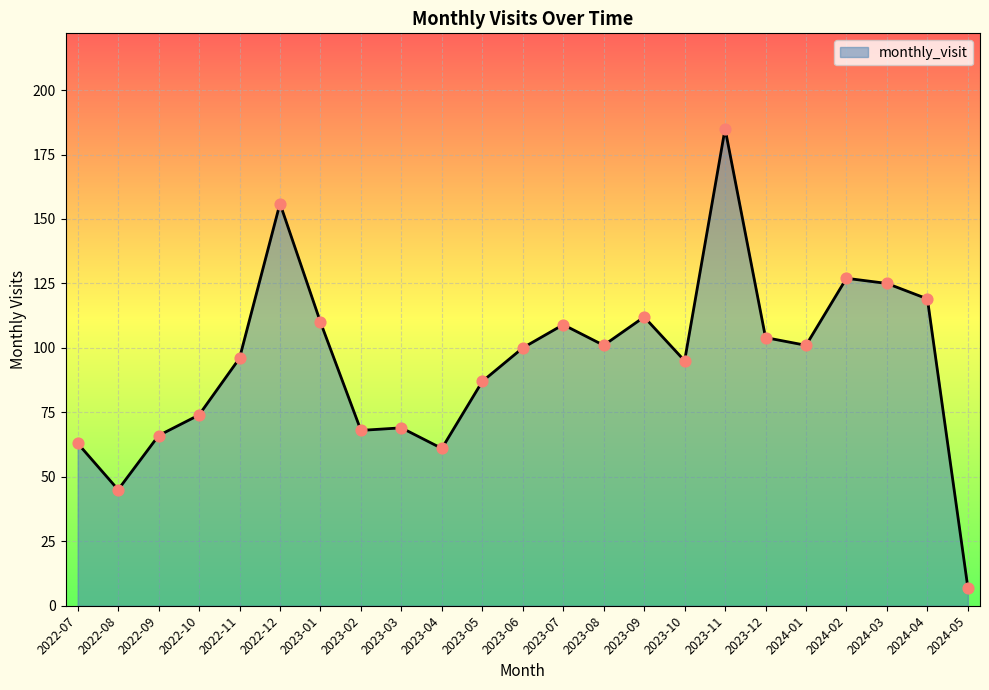

What is the change in value from 2022-10 to 2023-10?

+21